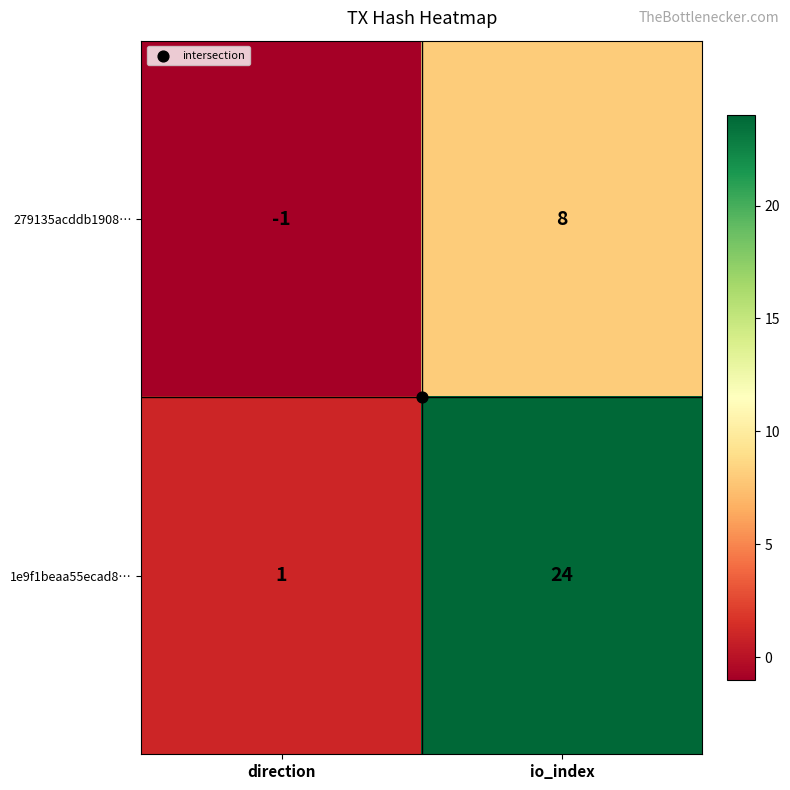

Count the number of categories in the chart.

2